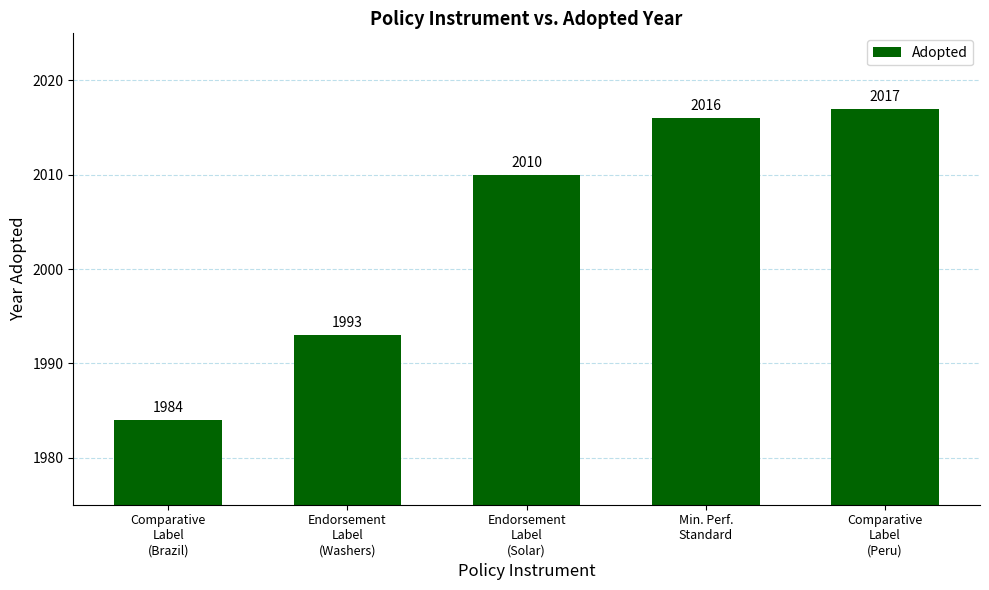

Reading left to right, transcribe all the data shown in this chart.

1984	1993	2010	2016	2017